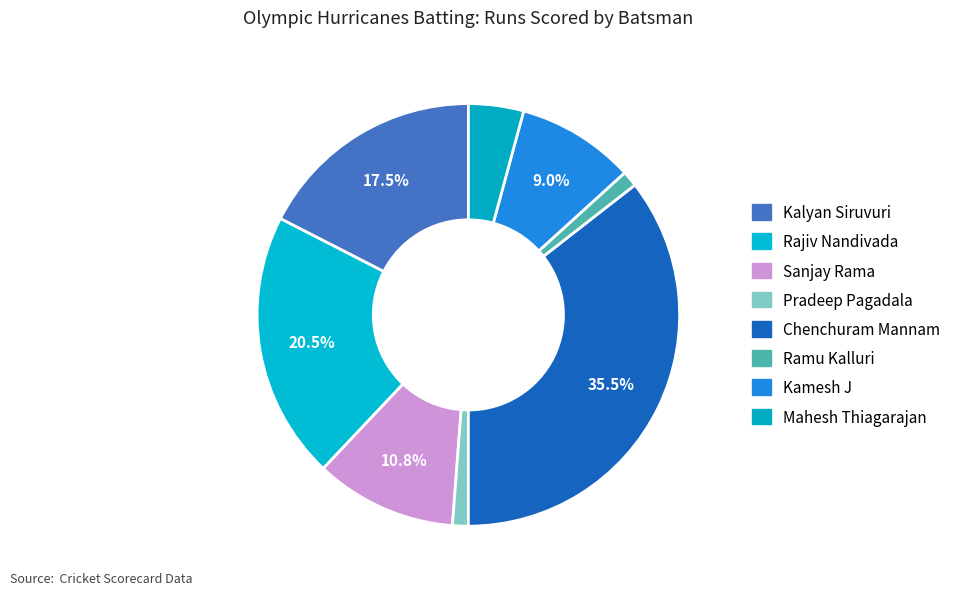

What percentage is NOT represented by Ramu Kalluri?

98.8%